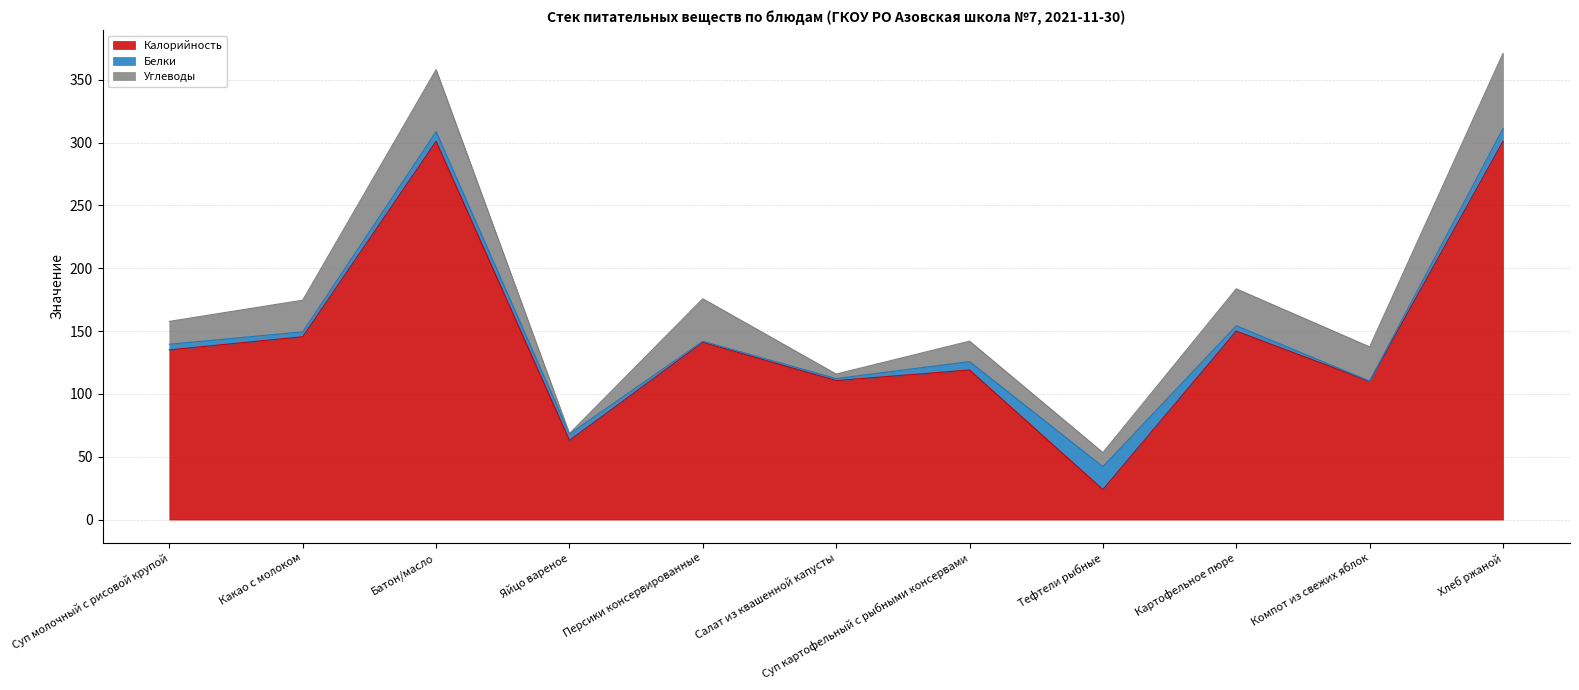

What is the label of the 9th point from the right?

Батон/масло